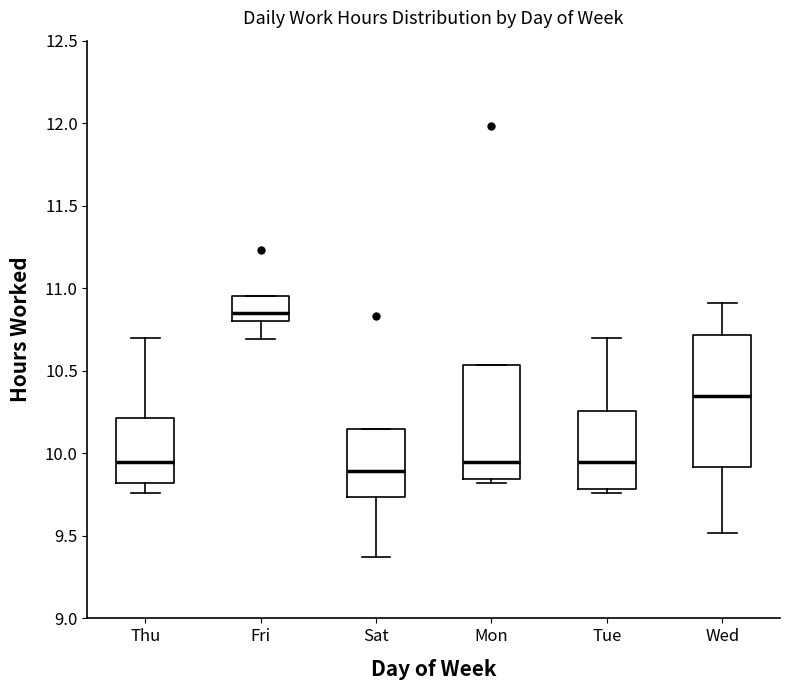

Comparing the boxes themselves (not the whiskers), which one is the tallest?

Wed